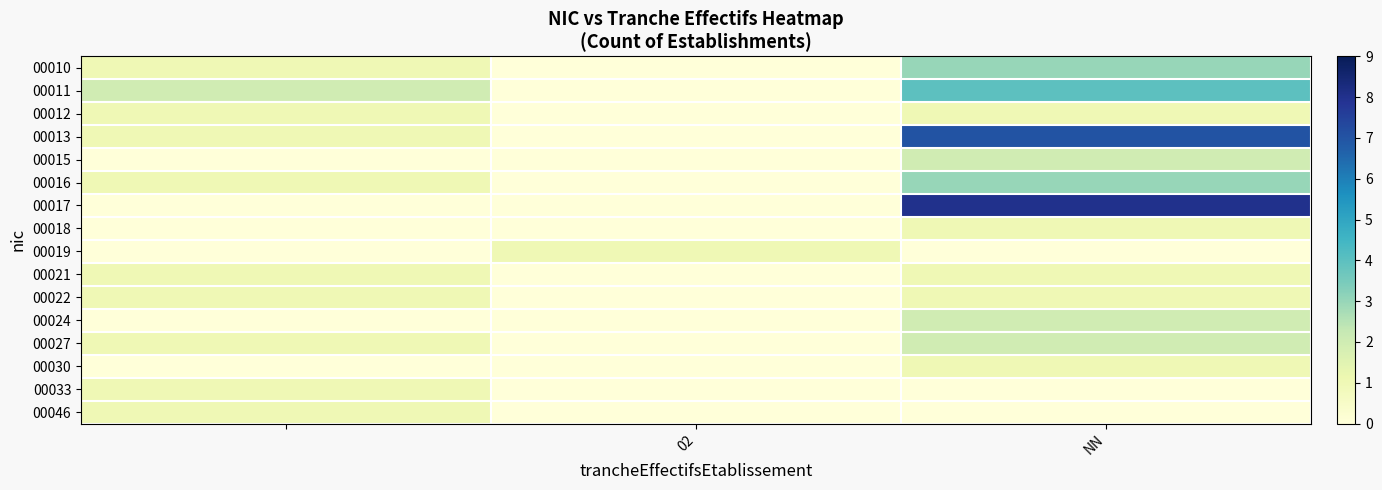

Reading left to right, extract all data points from this chart.

00010: 1	0	3
00011: 2	0	4
00012: 1	0	1
00013: 1	0	7
00015: 0	0	2
00016: 1	0	3
00017: 0	0	8
00018: 0	0	1
00019: 0	1	0
00021: 1	0	1
00022: 1	0	1
00024: 0	0	2
00027: 1	0	2
00030: 0	0	1
00033: 1	0	0
00046: 1	0	0